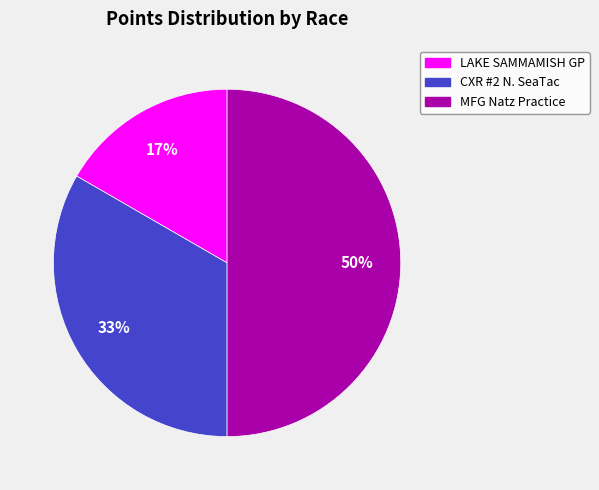

To the nearest percent, what is the difference between the largest and smallest slice percentages?

33%